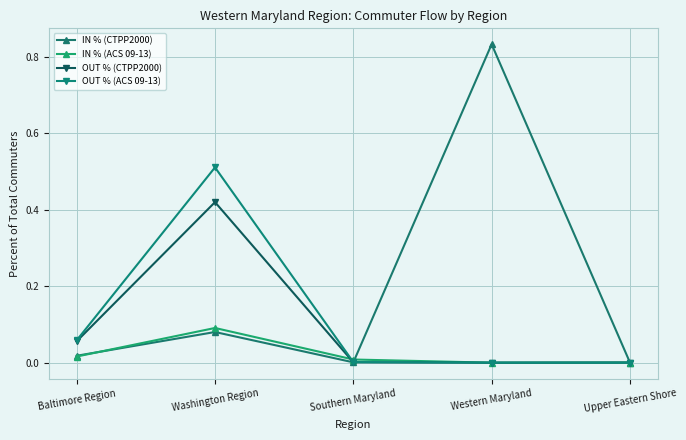

How many distinct data groups are displayed?

4